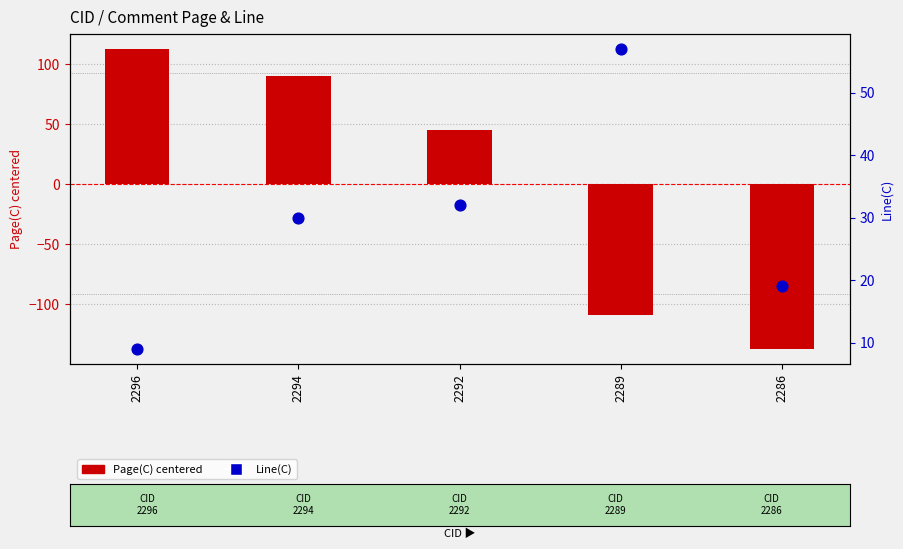

At how many categories does at least one series exceed -60?

5